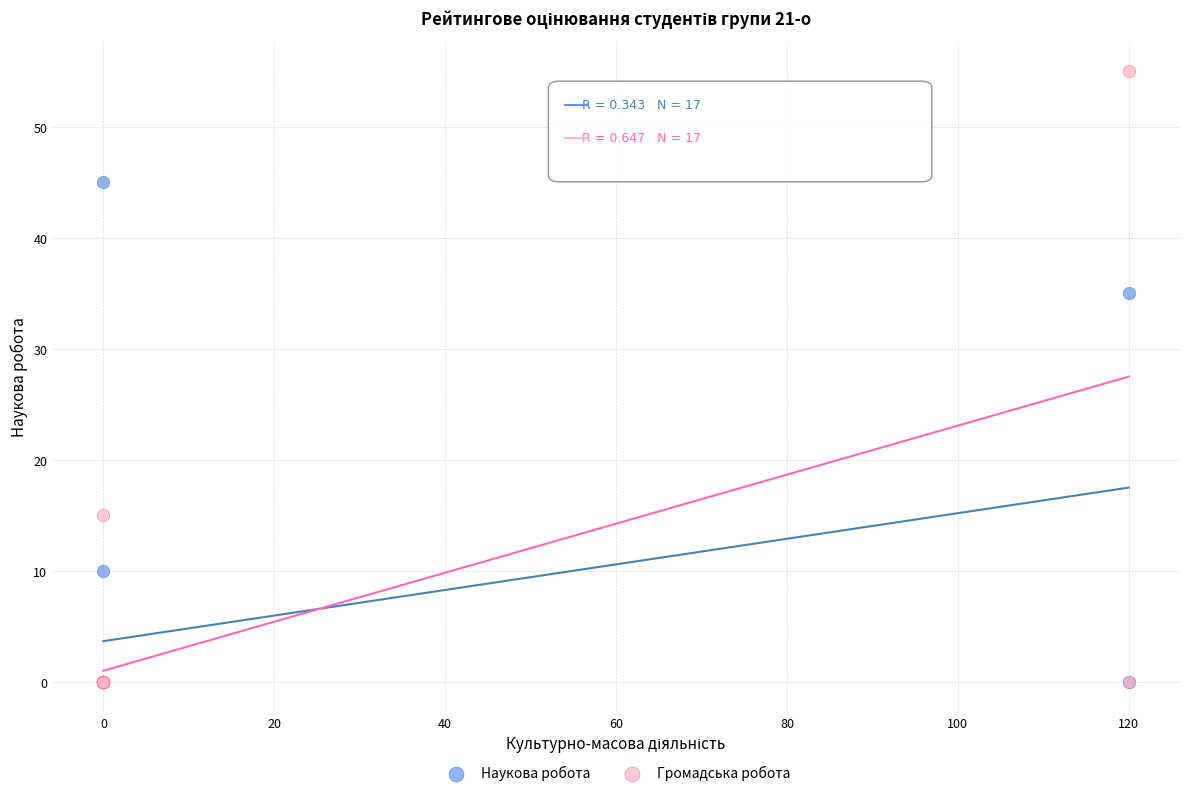

In the Громадська робота series, what Y value is closest to 27?

15